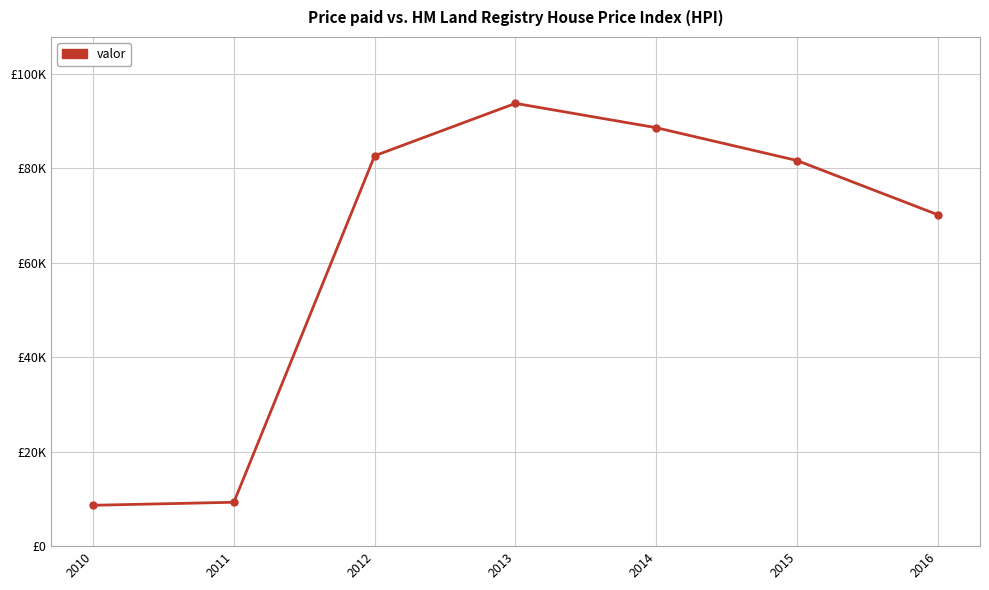

Does the chart have visible grid lines?

Yes